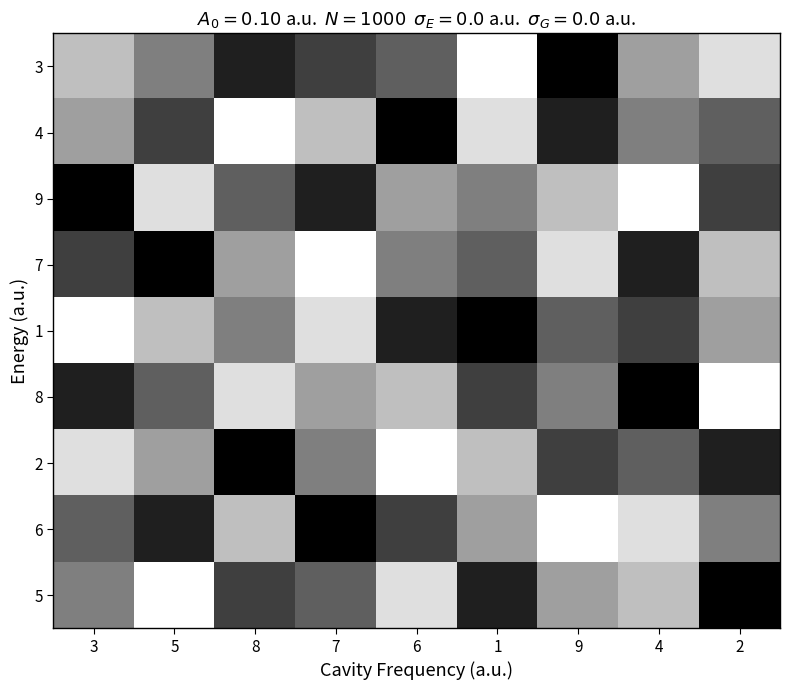

Which label corresponds to the smallest value in the chart?

1